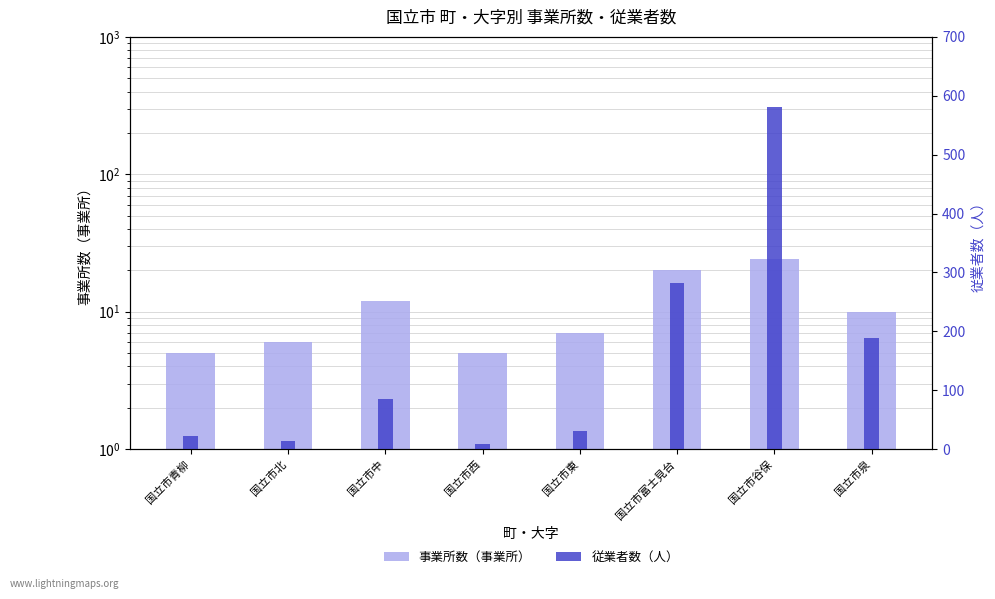

Reading right to left, what are all the values shown in this chart?

事業所数（事業所）: 10	24	20	7	5	12	6	5
従業者数（人）: 189	581	282	31	8	85	14	22